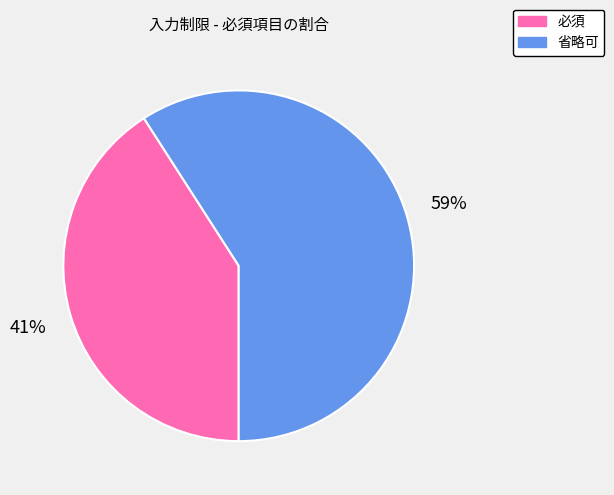

To the nearest percent, what is the average slice percentage?

50%